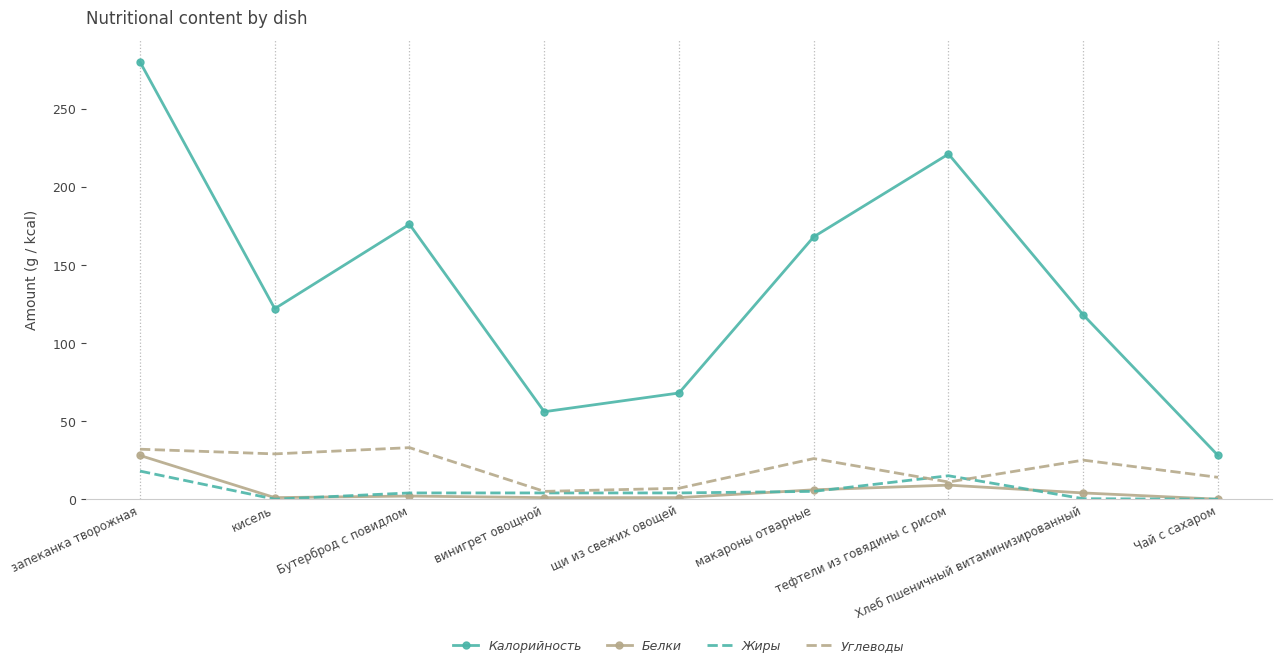

True or false: Белки and Калорийность cross at least once.

False